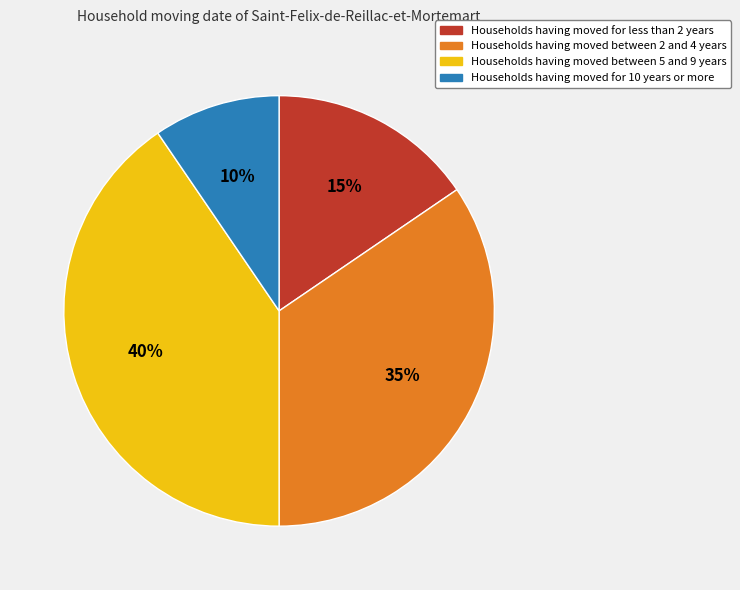

Is there a majority slice in this chart?

No